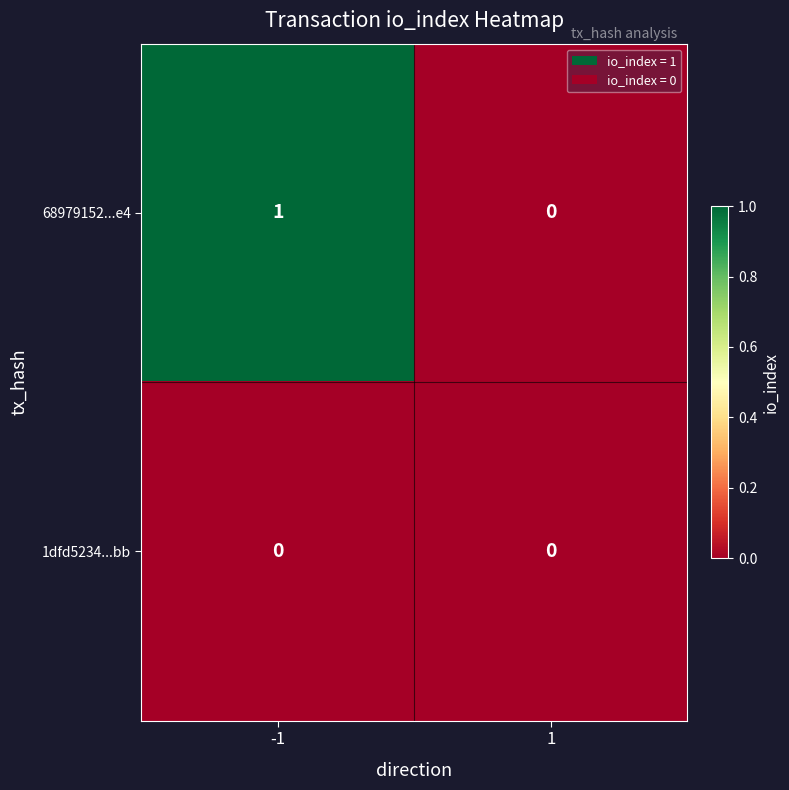

Which series has the largest total across all categories?

68979152...e4